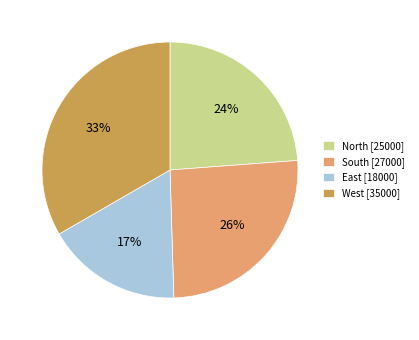

Combined, do North [25000] and West [35000] account for over 50%?

Yes